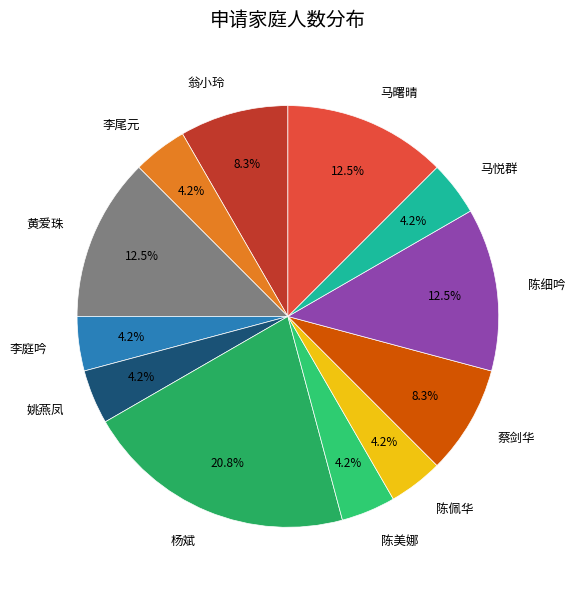

To the nearest percent, what is the difference between the 翁小玲 and 杨斌 slice percentages?

12%